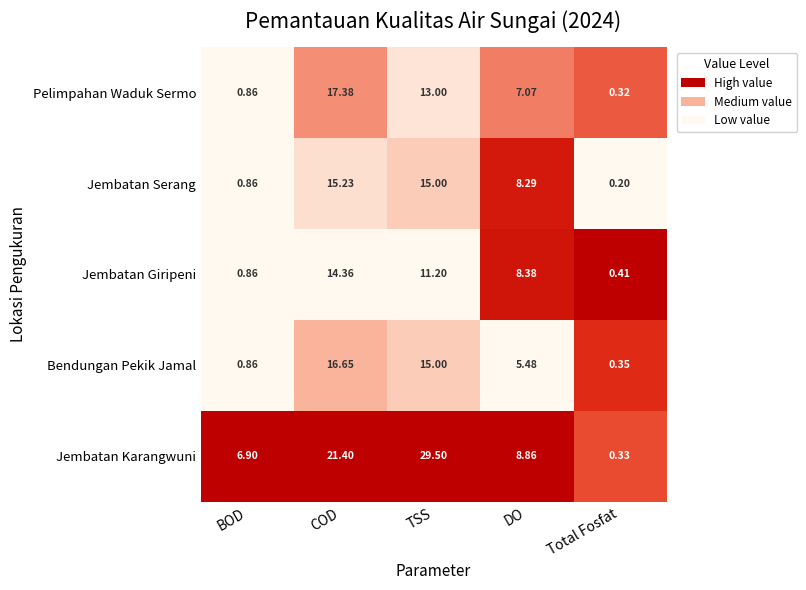

Between BOD and COD, which series saw the biggest shift?

Pelimpahan Waduk Sermo